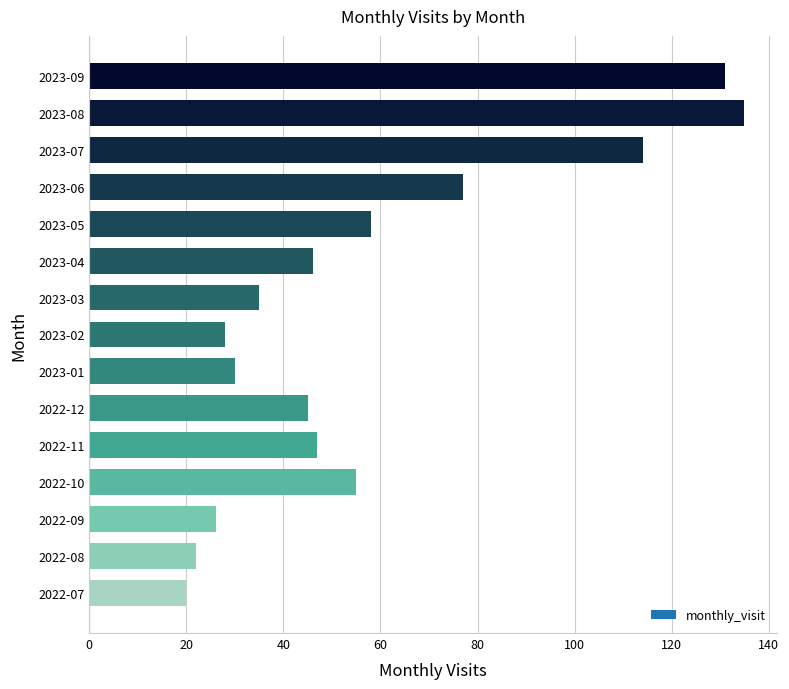

At which category does the chart reach its peak across all series?

2023-08